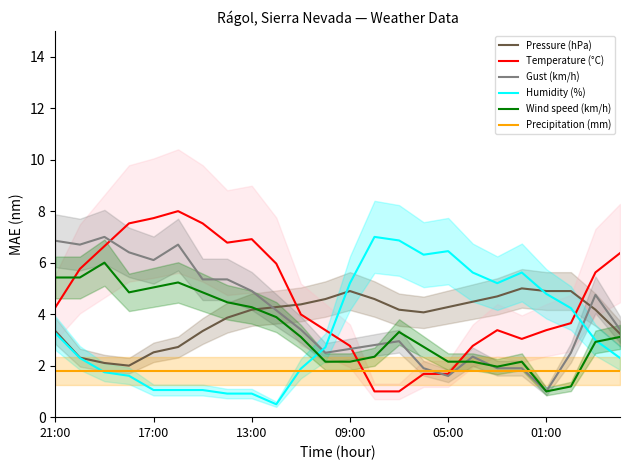

How many times do Temperature (°C) and Wind speed (km/h) cross each other?

3